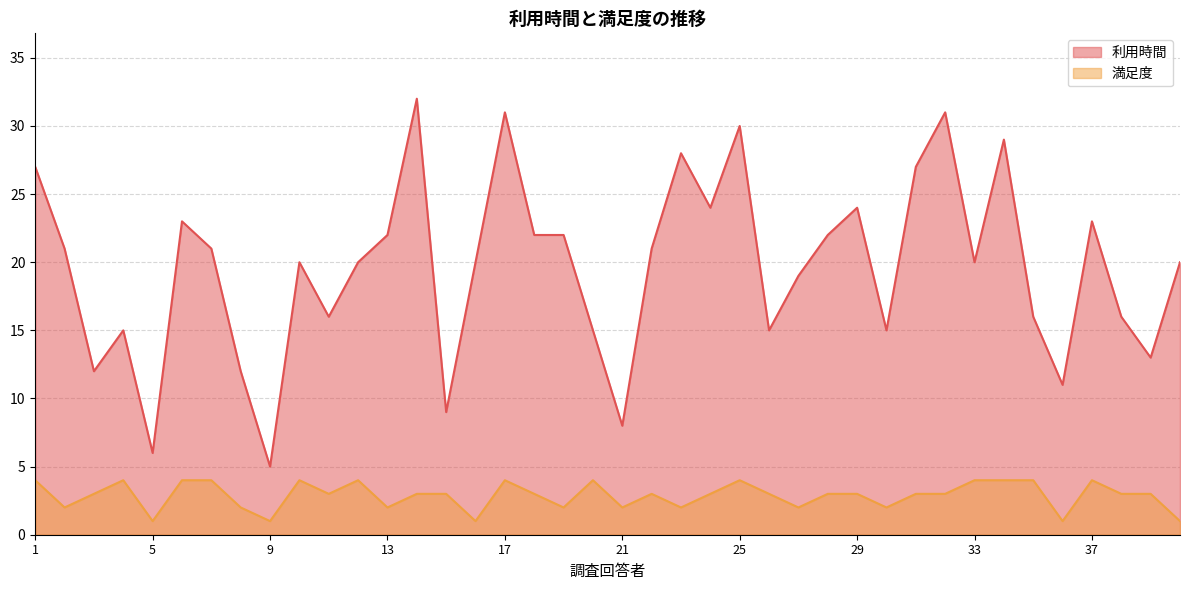

Where is the first local maximum for 満足度?

4